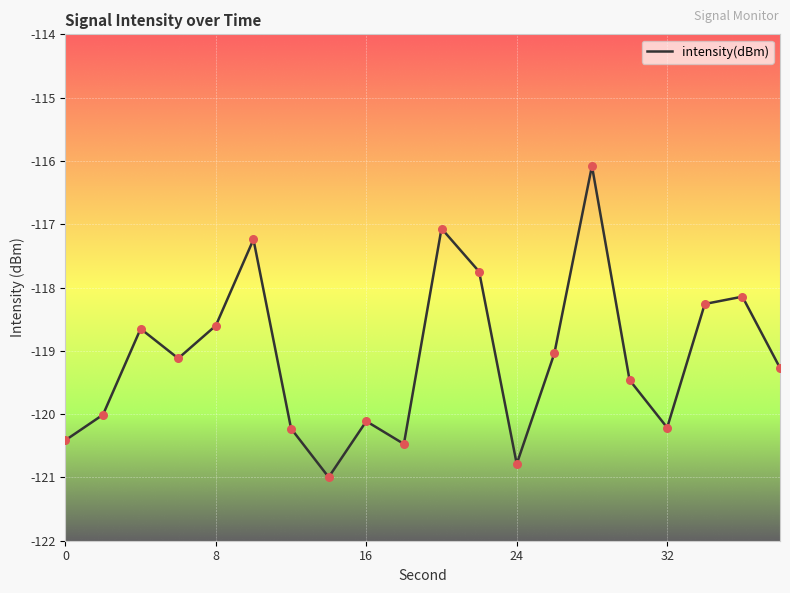

What is the maximum value shown in the chart?

-116.1